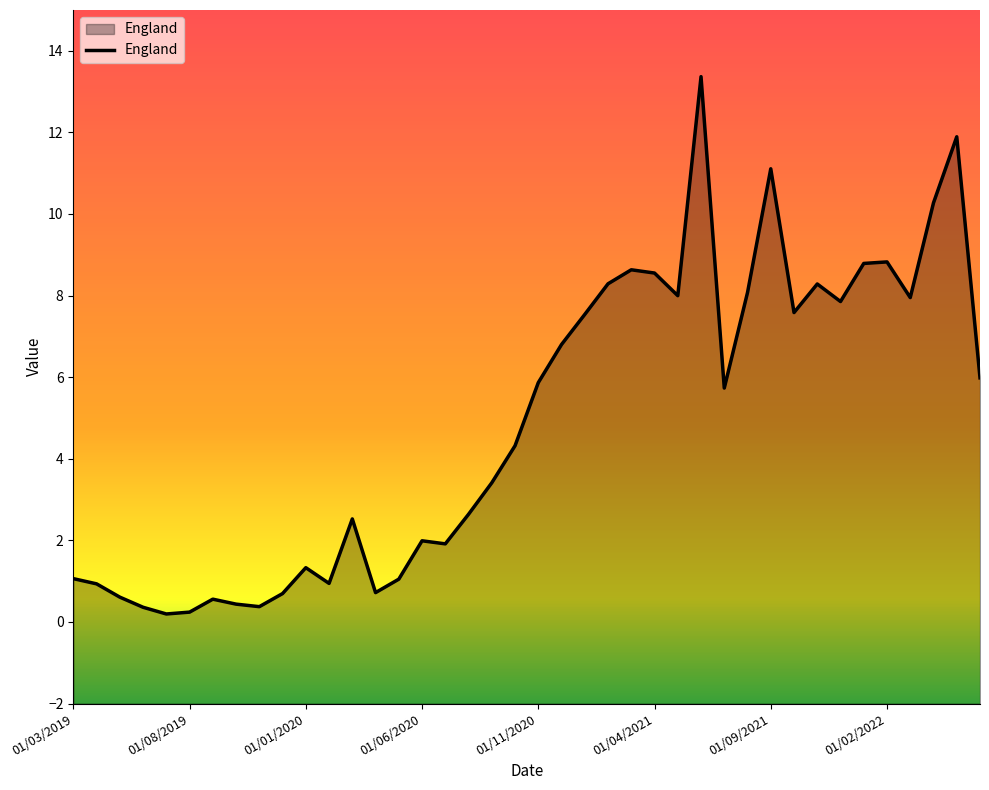

List the labels in order of value, smallest first.

01/07/2019, 01/08/2019, 01/06/2019, 01/11/2019, 01/10/2019, 01/09/2019, 01/05/2019, 01/12/2019, 01/04/2020, 01/04/2019, 01/02/2020, 01/05/2020, 01/03/2019, 01/01/2020, 01/07/2020, 01/06/2020, 01/03/2020, 01/08/2020, 01/09/2020, 01/10/2020, 01/07/2021, 01/11/2020, 01/06/2022, 01/12/2020, 01/01/2021, 01/10/2021, 01/12/2021, 01/03/2022, 01/05/2021, 01/08/2021, 01/11/2021, 01/02/2021, 01/04/2021, 01/03/2021, 01/01/2022, 01/02/2022, 01/04/2022, 01/09/2021, 01/05/2022, 01/06/2021